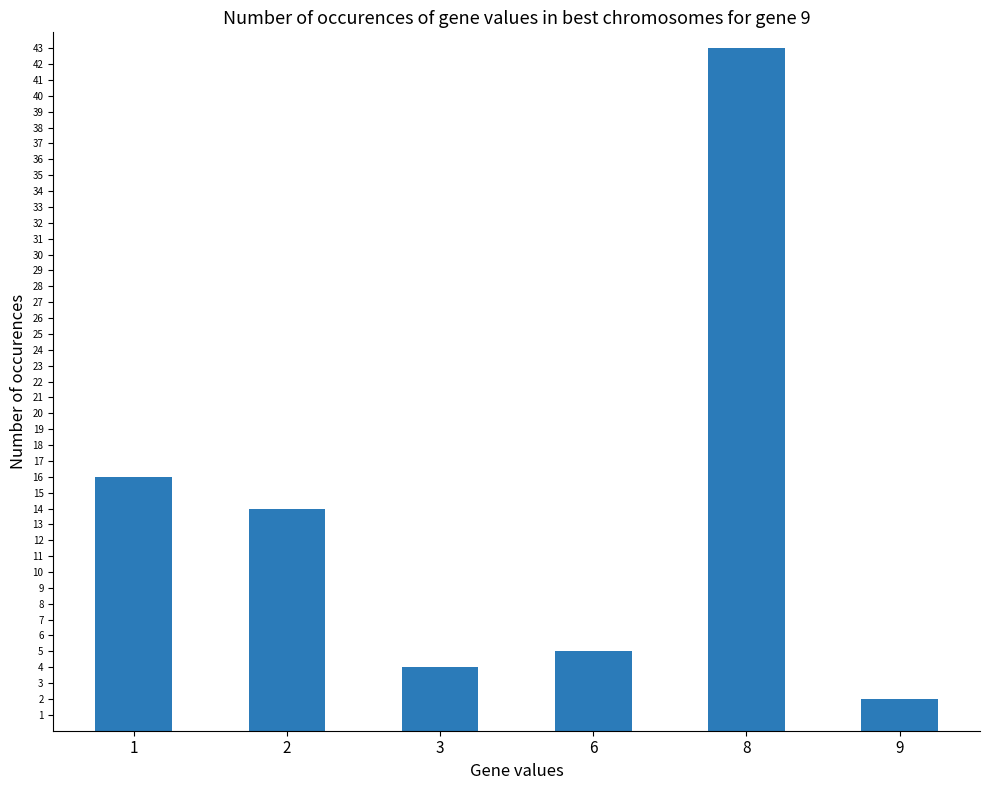

Does the chart contain any negative values?

No